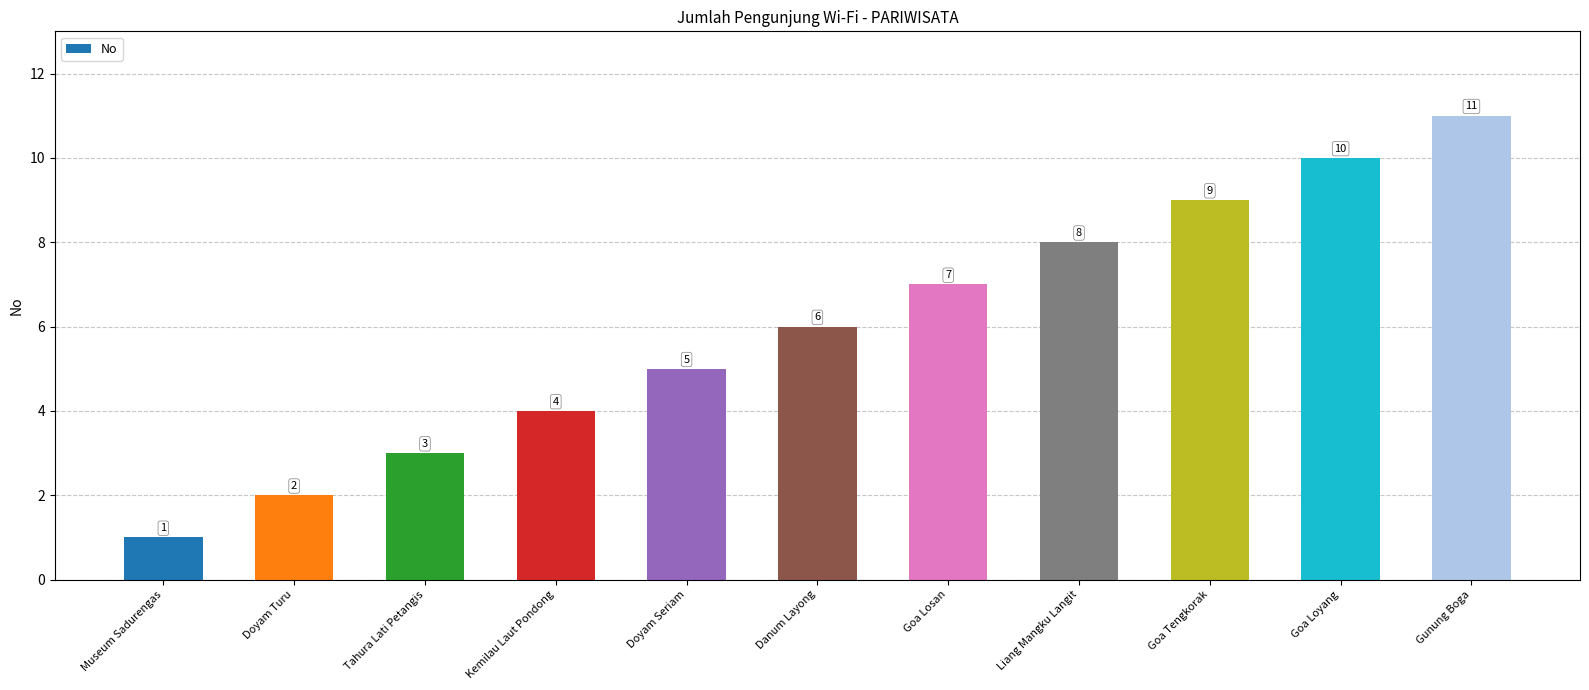

Approximately how many times larger is the value at Tahura Lati Petangis compared to Doyam Turu?

1.5